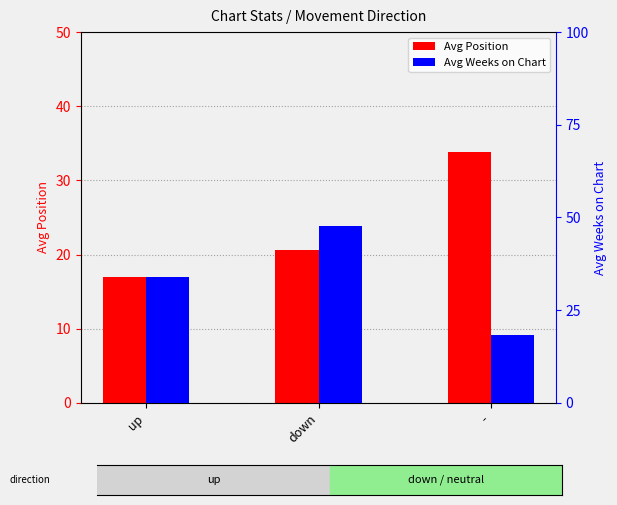

Which series has the widest spread of values?

Avg Weeks on Chart